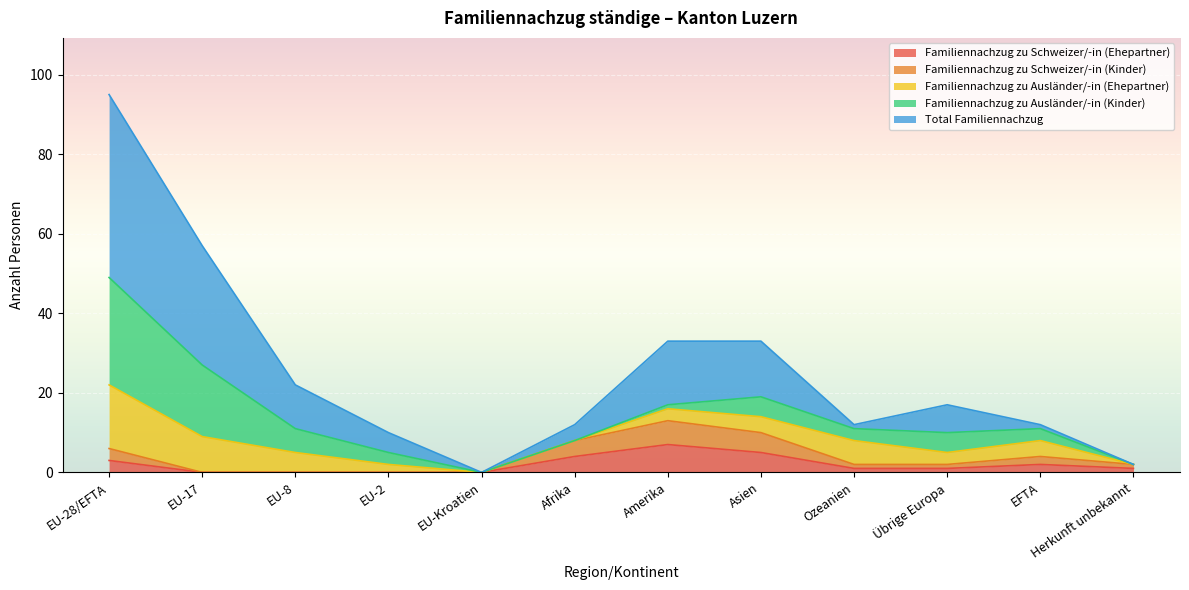

Does the chart display data point markers on the line(s)?

No